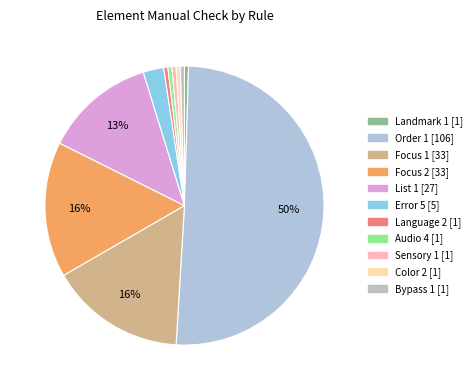

What is the total percentage of Language 2 and Bypass 1?

1.0%